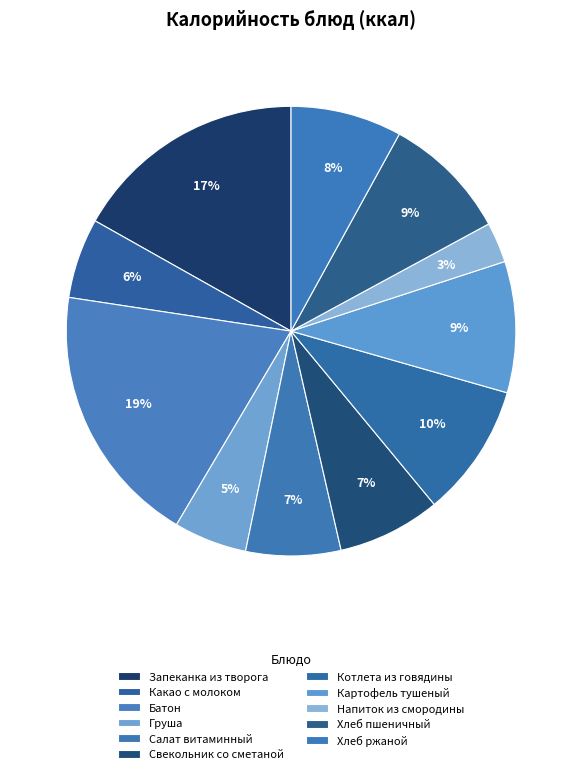

Between Какао с молоком and Хлеб ржаной, which is larger?

Хлеб ржаной